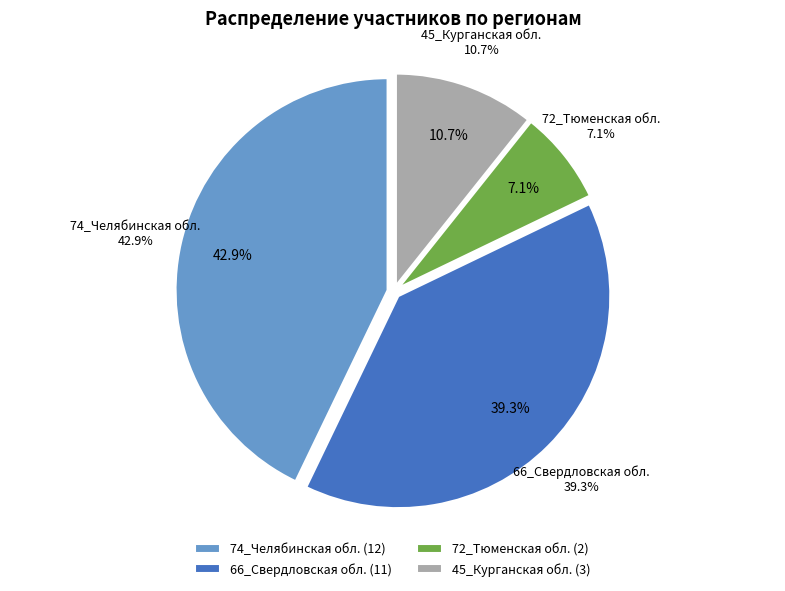

Is it true that 66_Свердловская обл. is 53% of the pie?

False